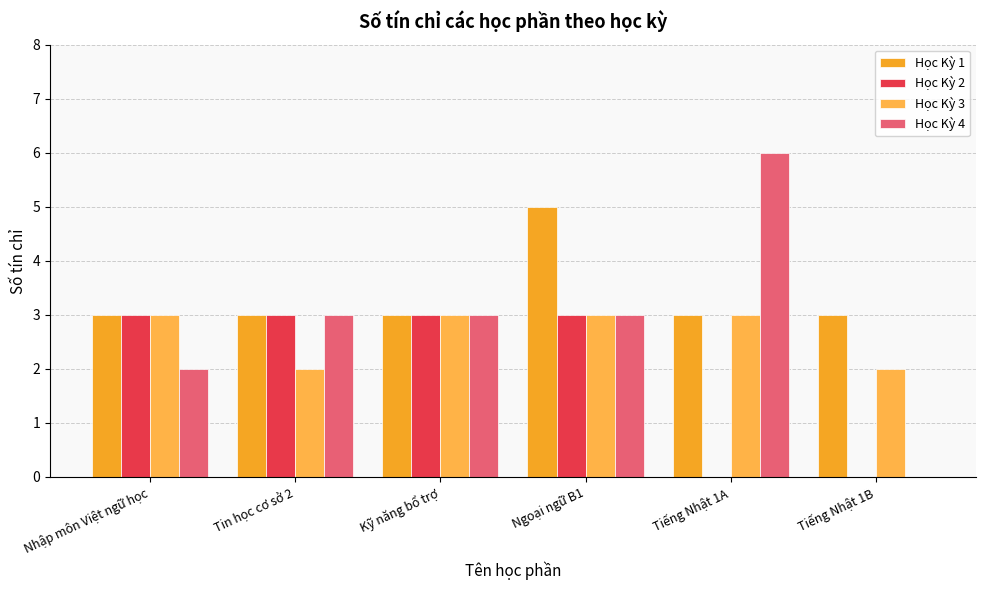

Where is Học Kỳ 1 nearest to the value 4?

Nhập môn Việt ngữ học